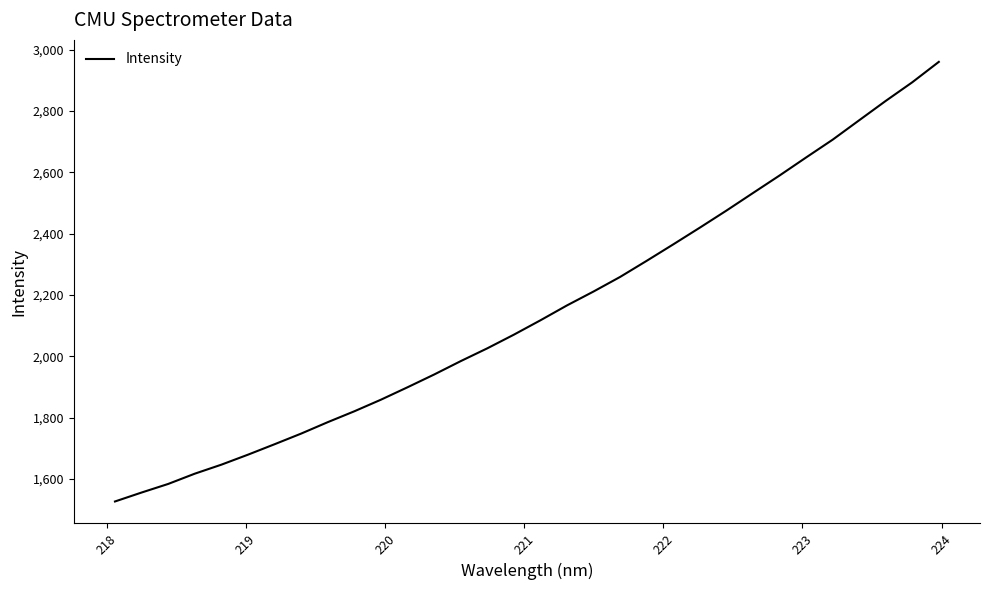

What is the maximum value shown in the chart?

2960.4